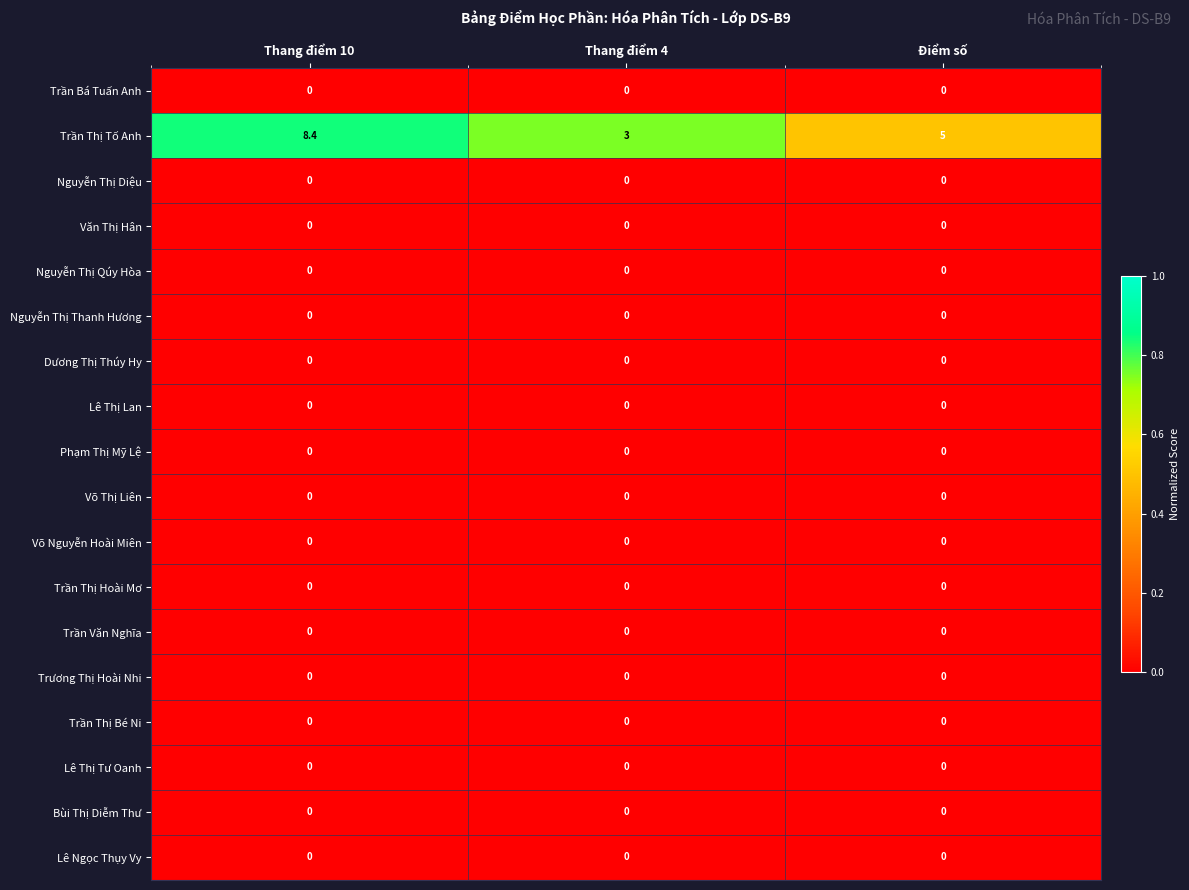

Count the number of data series in this chart.

18